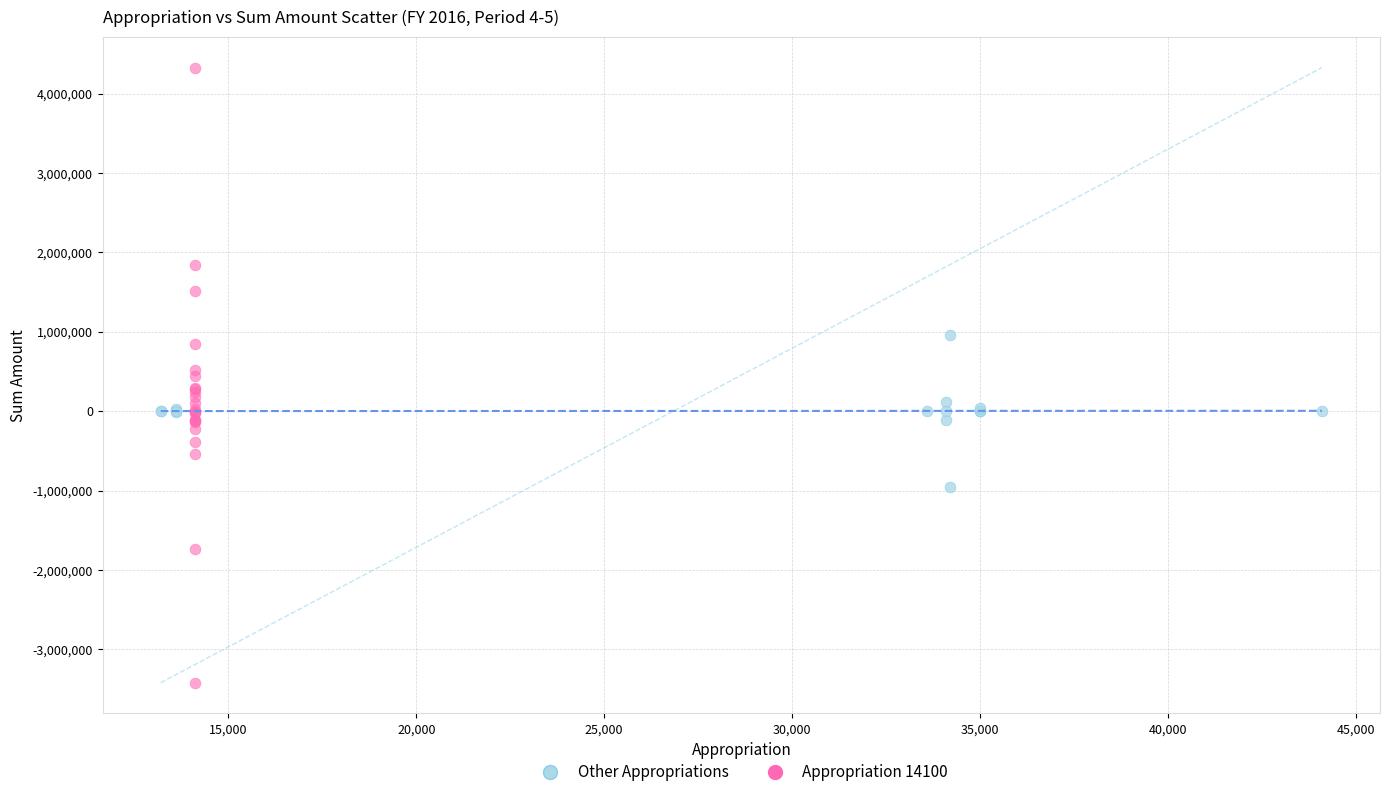

Which series has the widest spread of Y values?

Appropriation 14100